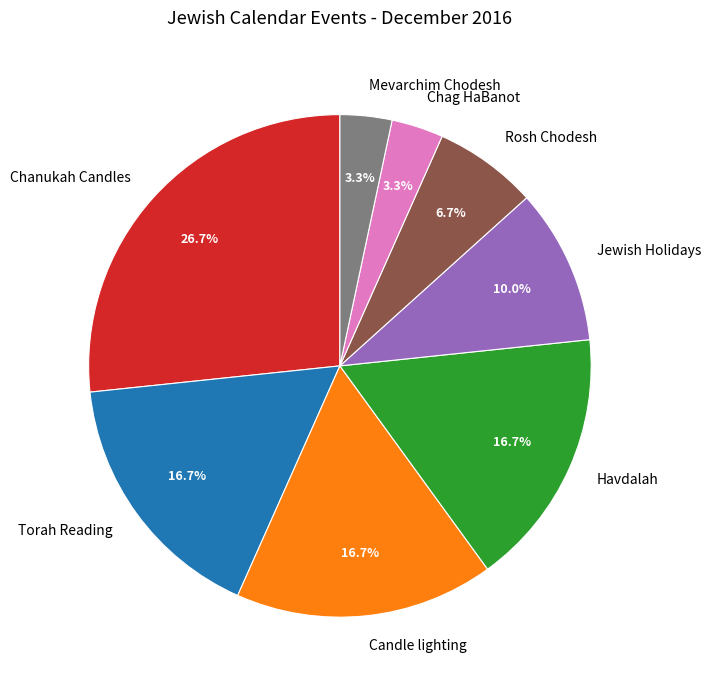

What is the ratio of the value at Rosh Chodesh to the value at Candle lighting?

0.4